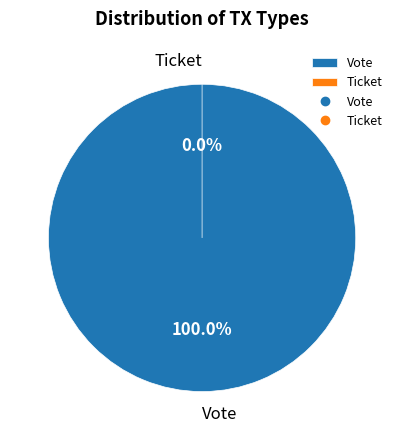

Between Ticket and Vote, which is larger?

Vote